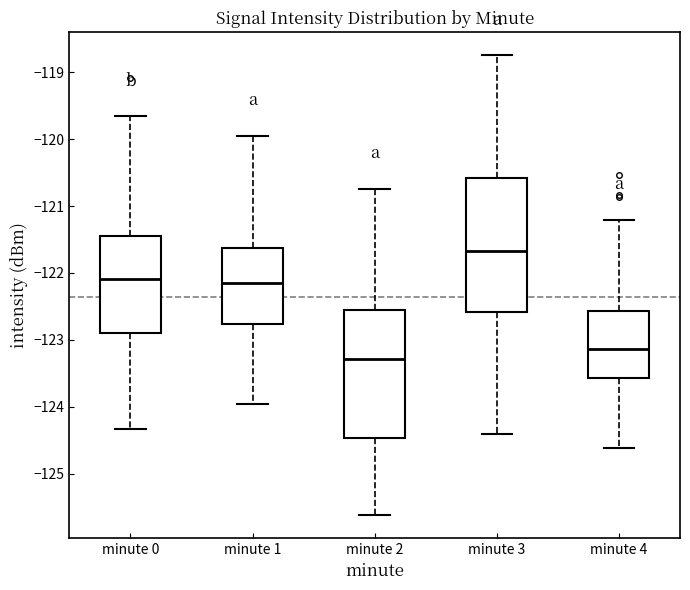

Reading left to right, read every box against the y-axis: the position of its median line, the range the box covers, and the ends of its whiskers. The values are not printed on the chart, so give them approximately, as read against the axis.

minute 0: median -122.1, box -122.9 to -121.5, whiskers -124.3 to -119.7
minute 1: median -122.2, box -122.8 to -121.6, whiskers -124.0 to -119.9
minute 2: median -123.3, box -124.5 to -122.5, whiskers -125.6 to -120.7
minute 3: median -121.7, box -122.6 to -120.6, whiskers -124.4 to -118.7
minute 4: median -123.1, box -123.6 to -122.6, whiskers -124.6 to -121.2